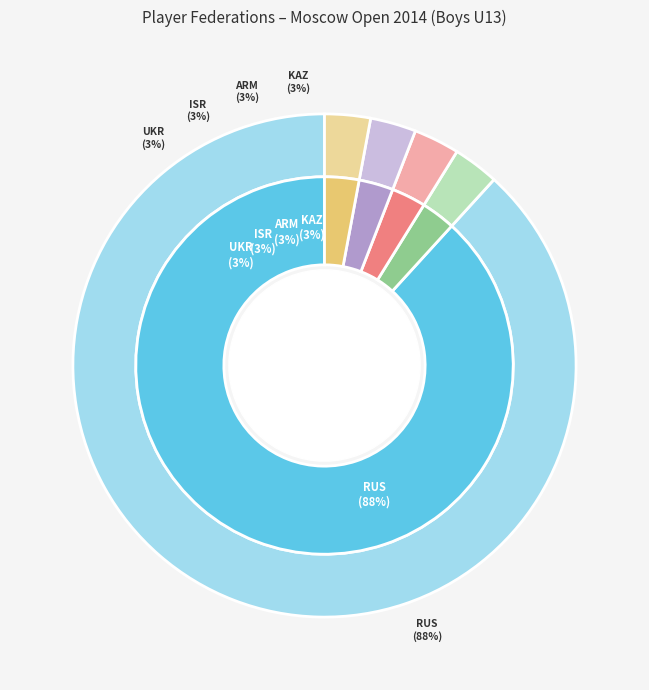

Which category accounts for the majority?

RUS